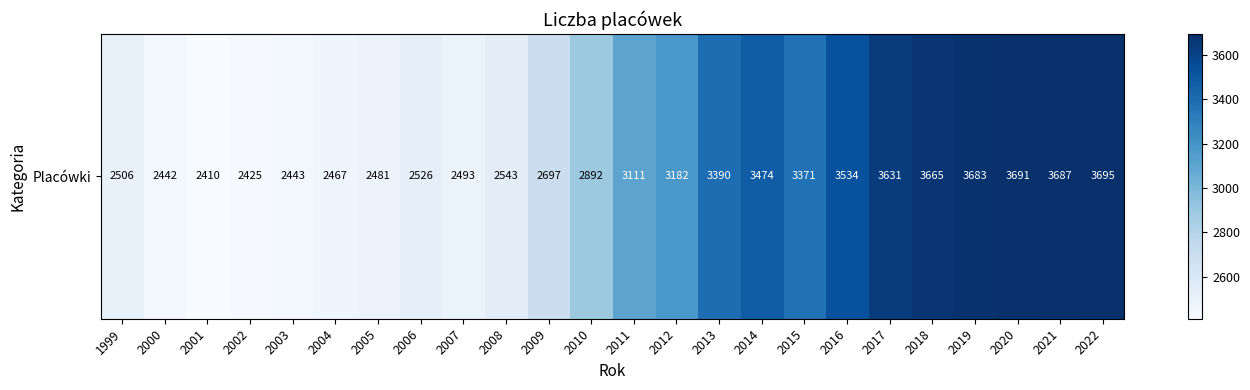

Is it true that the value at 2006 is 2526?

True